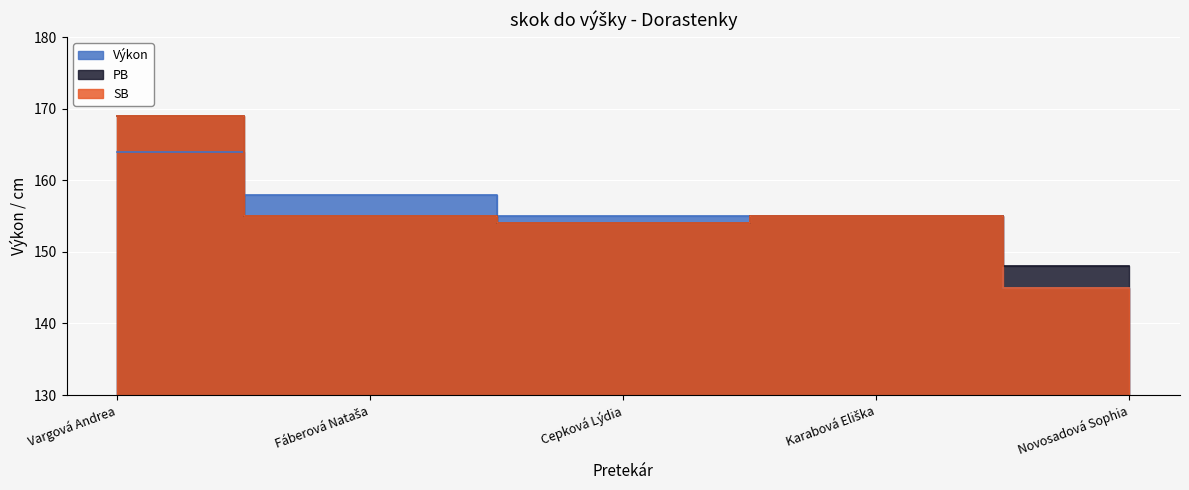

Rank the series at Vargová Andrea from lowest to highest value.

Výkon, PB, SB